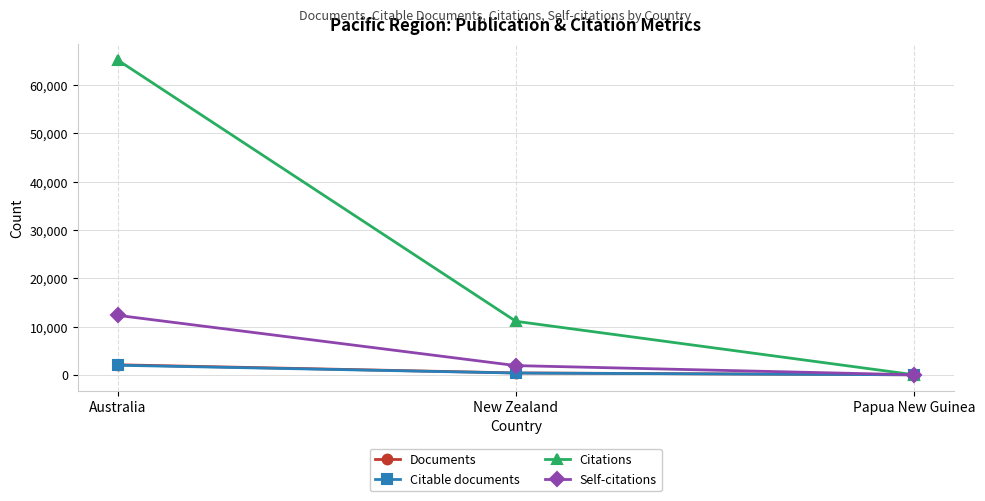

What is the difference between the maximum and minimum values in the Documents series?

2075